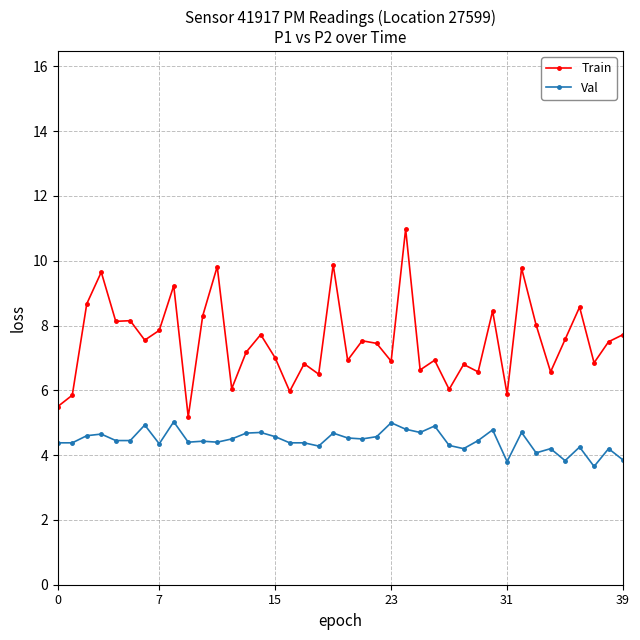

How many distinct data groups are displayed?

2